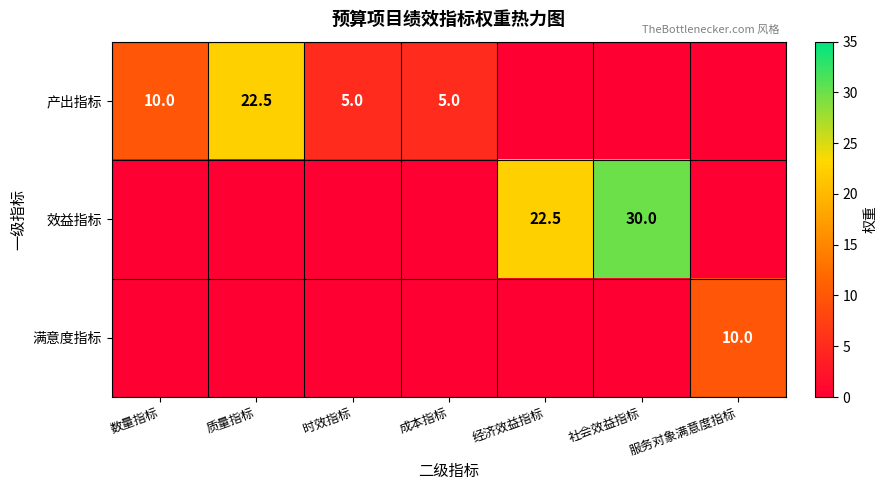

Is it true that 效益指标 equals 47.7 at 社会效益指标?

False